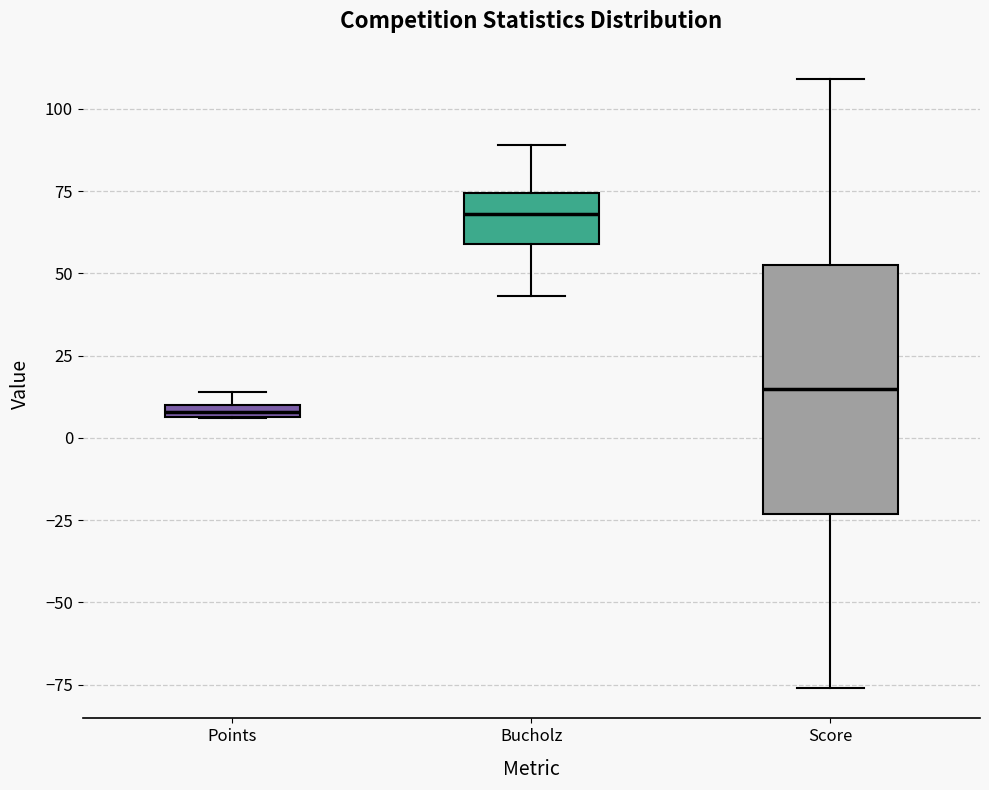

Where does the upper whisker of the box for Score end on the y-axis? The values are not printed on the chart, so give them approximately, as read against the axis.

110